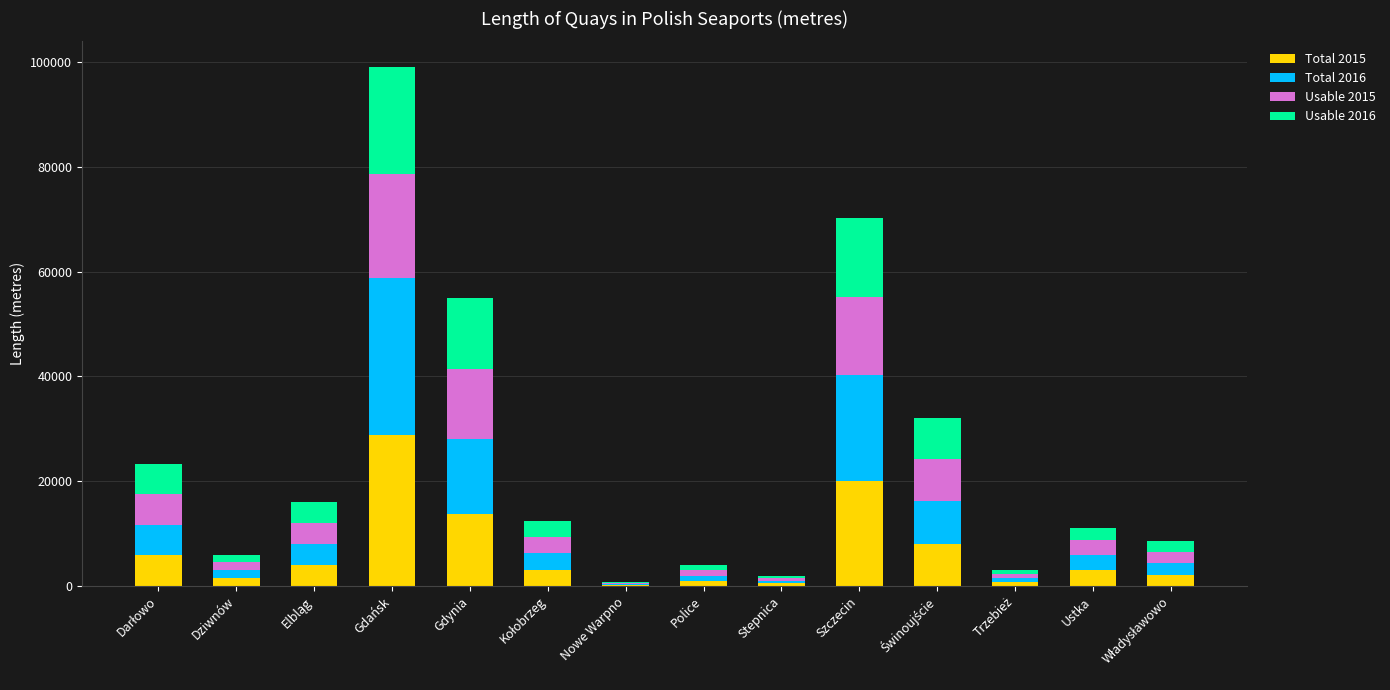

At which category is the sum across all series the highest?

Gdańsk